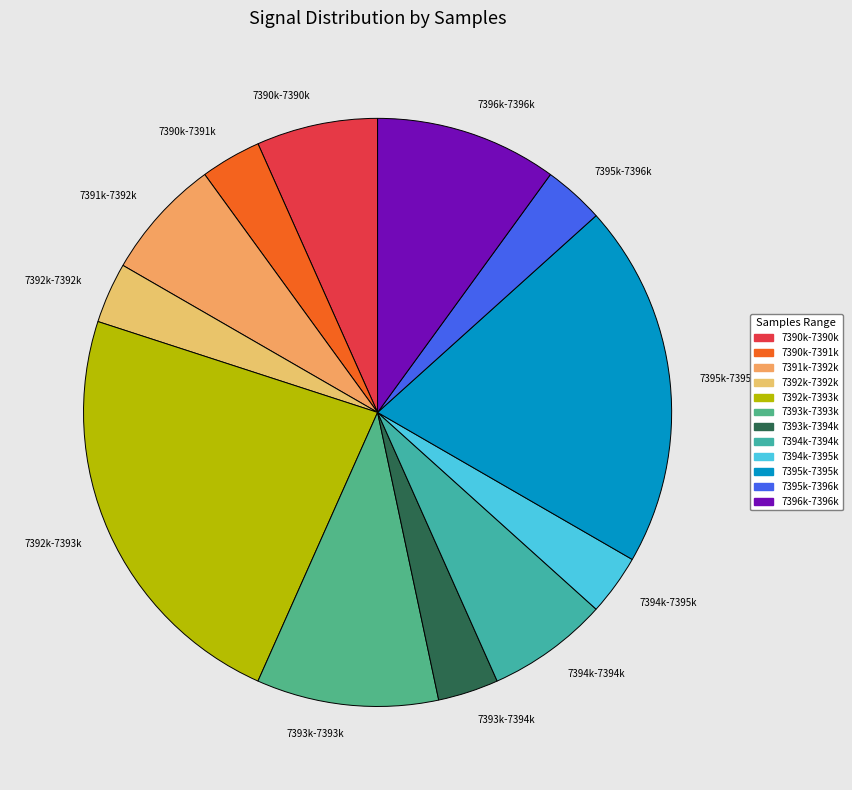

The 7394k-7395k slice represents 3% of the pie. True or false?

True